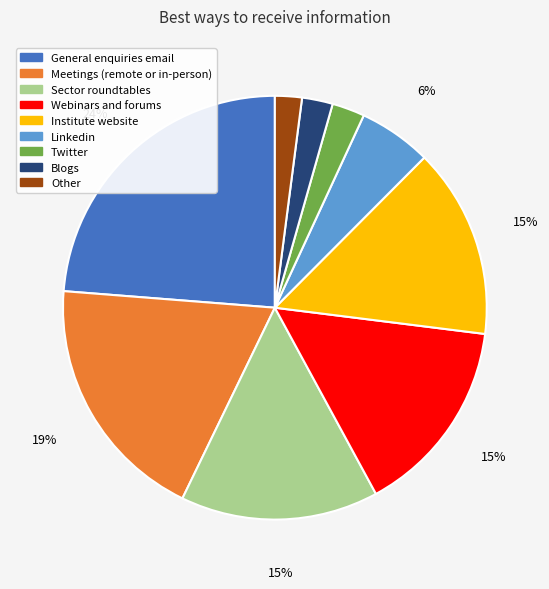

To the nearest percent, what is the difference between the General enquiries email and Other slice percentages?

22%